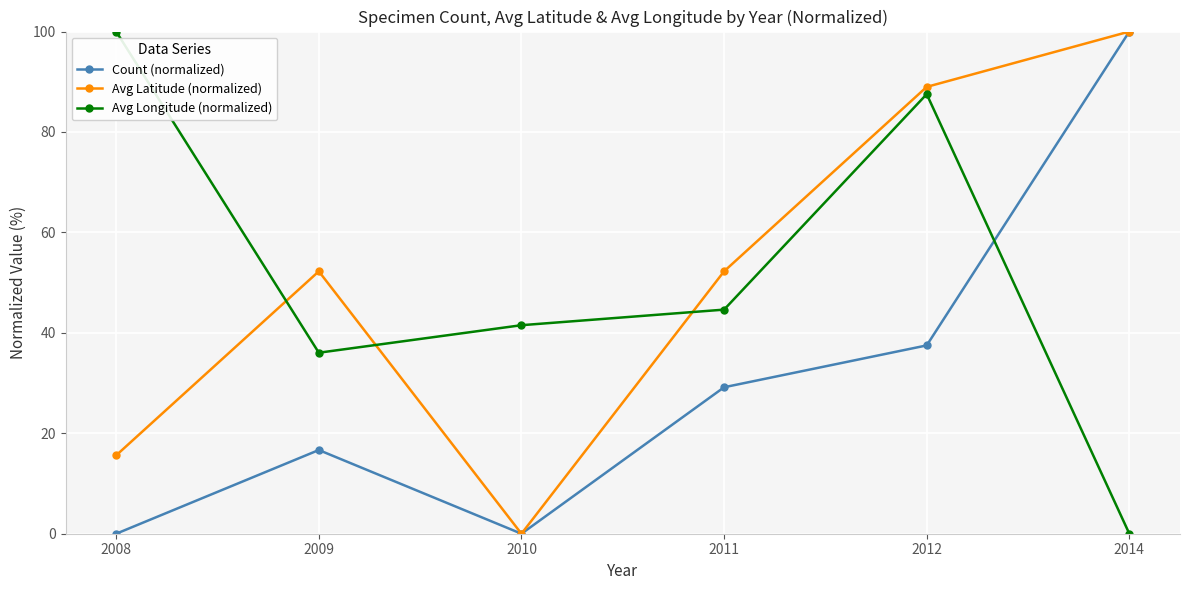

True or false: Avg Longitude (normalized) and Avg Latitude (normalized) intersect in this chart.

True